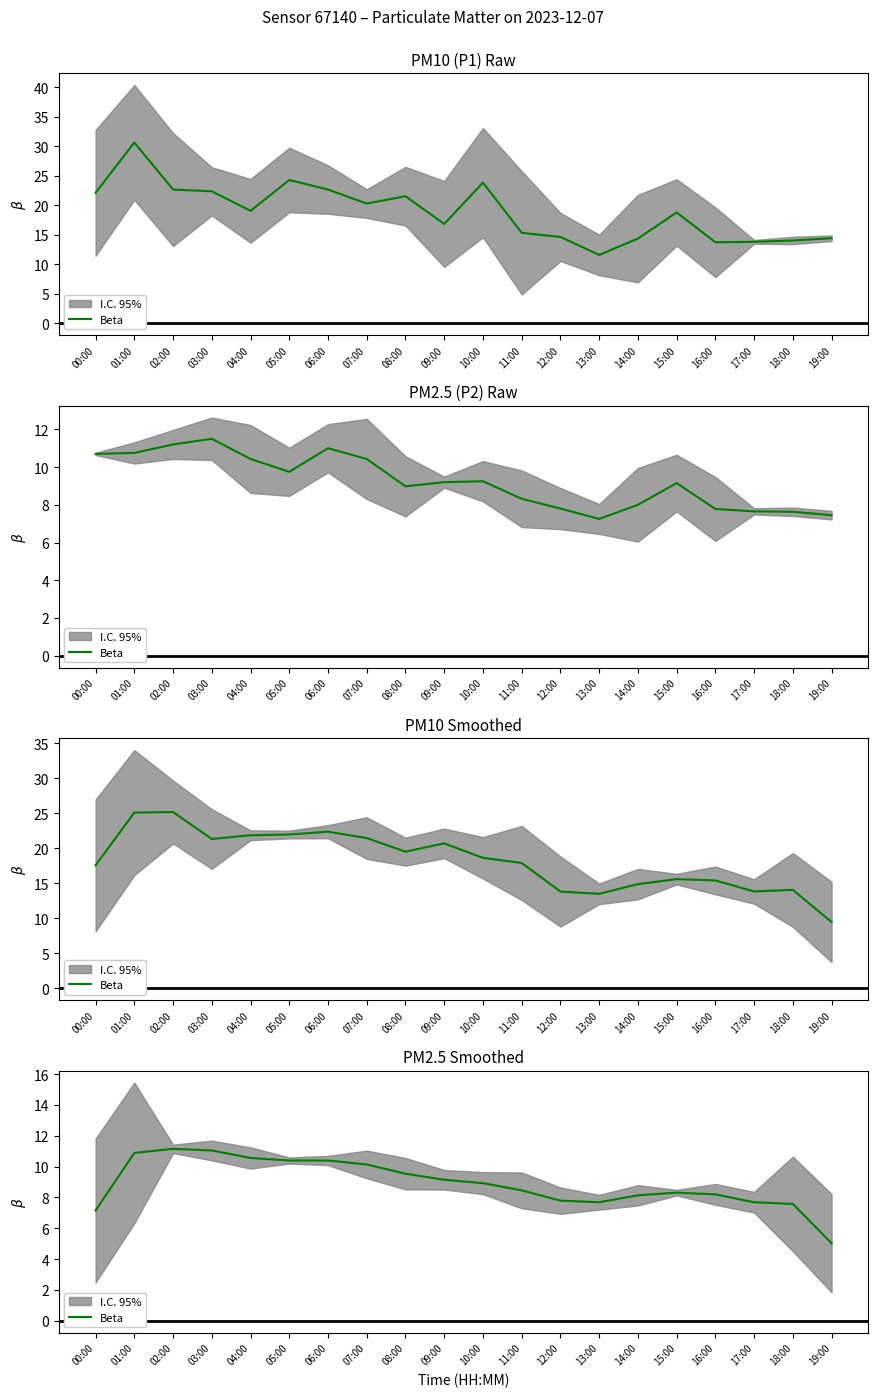

At which category does the data reach its first local valley?

13:00